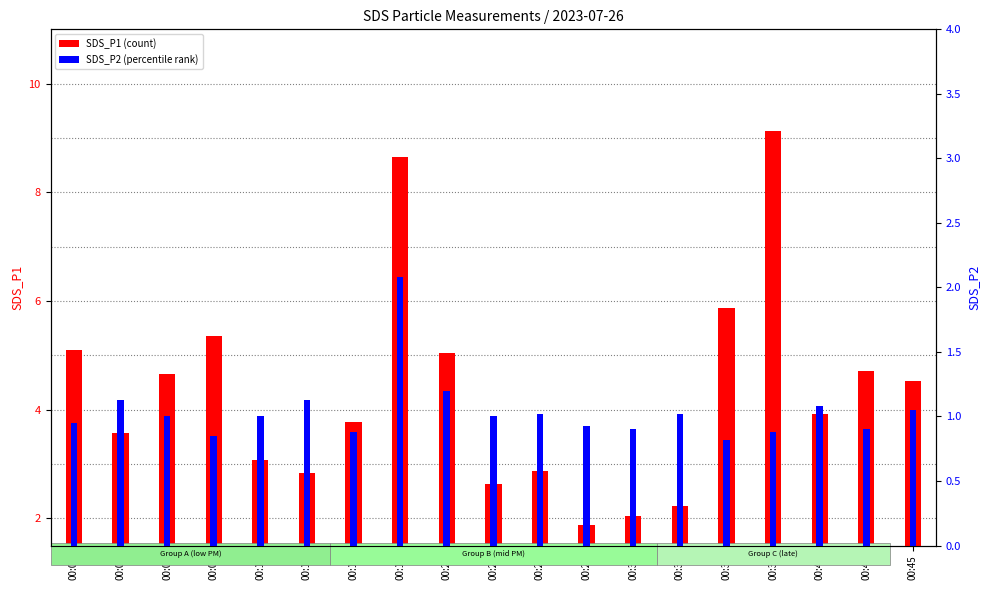

Reading left to right, list all the values displayed in this chart.

SDS_P1 (count): 00:01=5.1	00:03=3.6	00:06=4.7	00:08=5.3	00:10=3.1	00:13=2.8	00:15=3.8	00:18=8.7	00:20=5.0	00:23=2.6	00:25=2.9	00:27=1.9	00:30=2.0	00:32=2.2	00:35=5.9	00:37=9.1	00:40=3.9	00:42=4.7	00:45=4.5
SDS_P2 (percentile): 00:01=0.9	00:03=1.1	00:06=1.0	00:08=0.8	00:10=1.0	00:13=1.1	00:15=0.9	00:18=2.1	00:20=1.2	00:23=1.0	00:25=1.0	00:27=0.9	00:30=0.9	00:32=1.0	00:35=0.8	00:37=0.9	00:40=1.1	00:42=0.9	00:45=1.1